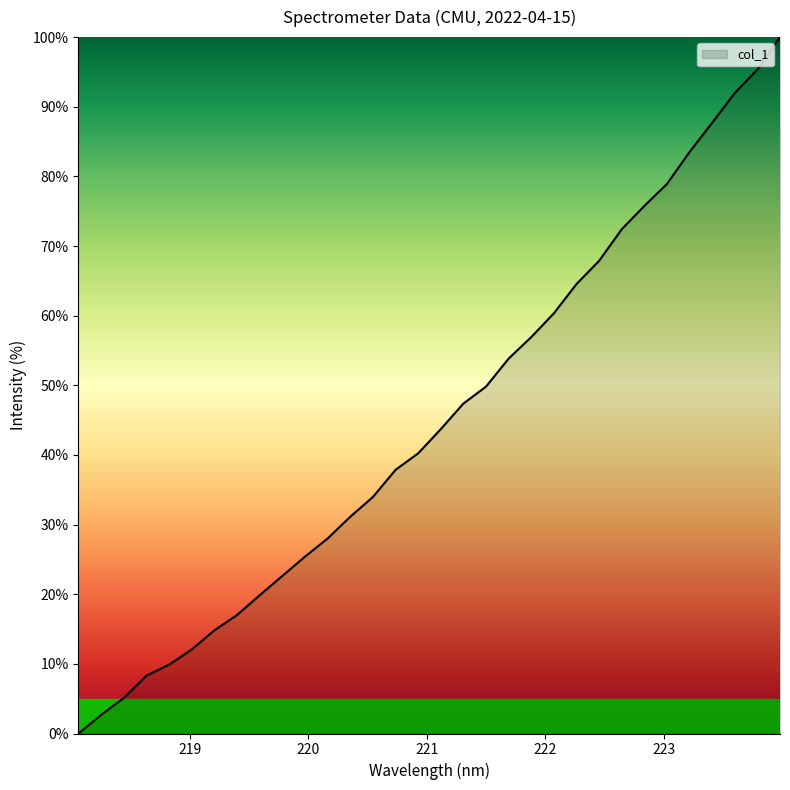

What is the difference between the maximum and minimum values?

100.0